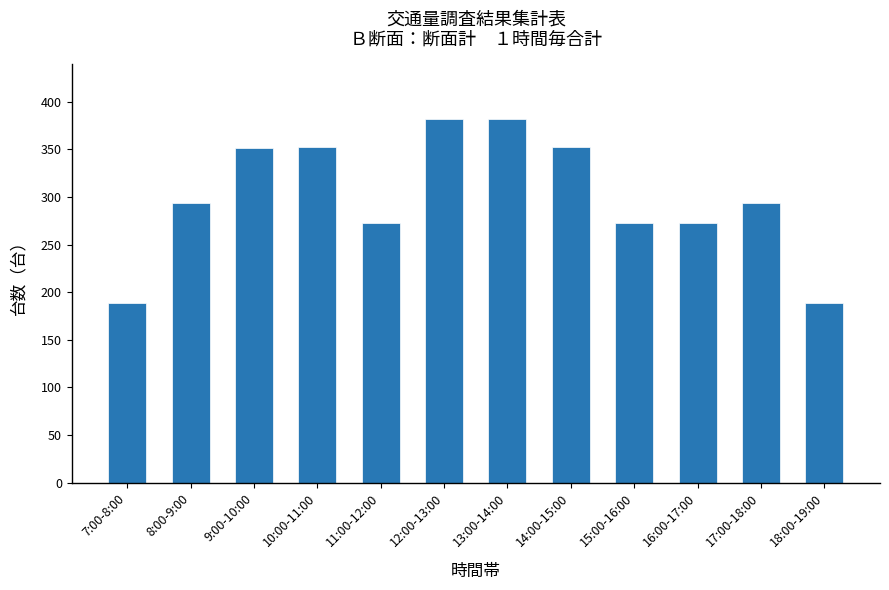

Is it true that the value at 9:00-10:00 is 112?

False